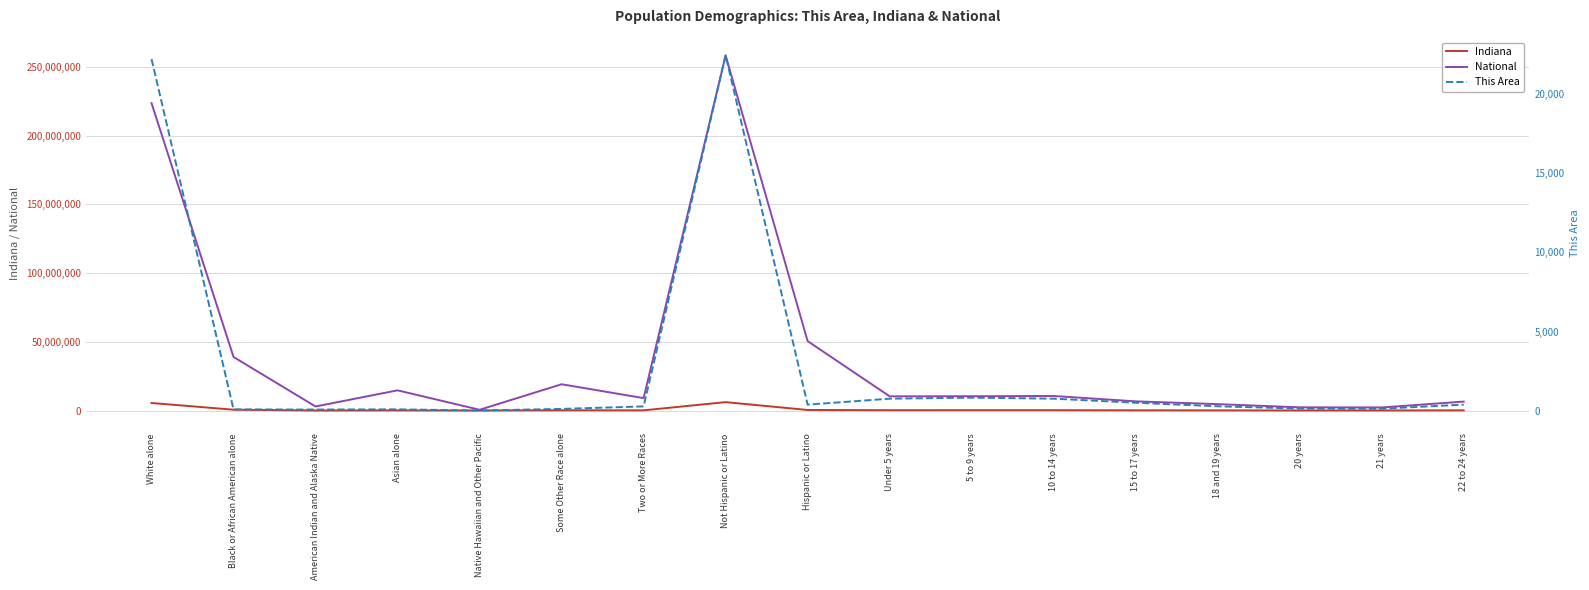

Reading left to right, what are all the values shown in this chart?

Indiana: White alone=5467906	Black or African American alone=591397	American Indian and Alaska Native=18462	Asian alone=102474	Native Hawaiian and Other Pacific=2348	Some Other Race alone=173314	Two or More Races=127901	Not Hispanic or Latino=6094095	Hispanic or Latino=389707	Under 5 years=221819	5 to 9 years=227736	10 to 14 years=230960	15 to 17 years=142591	18 and 19 years=100899	20 years=50209	21 years=47542	22 to 24 years=130517
National: White alone=223553265	Black or African American alone=38929319	American Indian and Alaska Native=2932248	Asian alone=14674252	Native Hawaiian and Other Pacific=540013	Some Other Race alone=19107368	Two or More Races=9009073	Not Hispanic or Latino=258267944	Hispanic or Latino=50477594	Under 5 years=10319427	5 to 9 years=10389638	10 to 14 years=10579862	15 to 17 years=6656209	18 and 19 years=4647457	20 years=2308319	21 years=2223198	22 to 24 years=6482659
This Area: White alone=22229	Black or African American alone=78	American Indian and Alaska Native=67	Asian alone=80	Native Hawaiian and Other Pacific=7	Some Other Race alone=109	Two or More Races=266	Not Hispanic or Latino=22457	Hispanic or Latino=379	Under 5 years=754	5 to 9 years=820	10 to 14 years=756	15 to 17 years=499	18 and 19 years=273	20 years=132	21 years=120	22 to 24 years=380